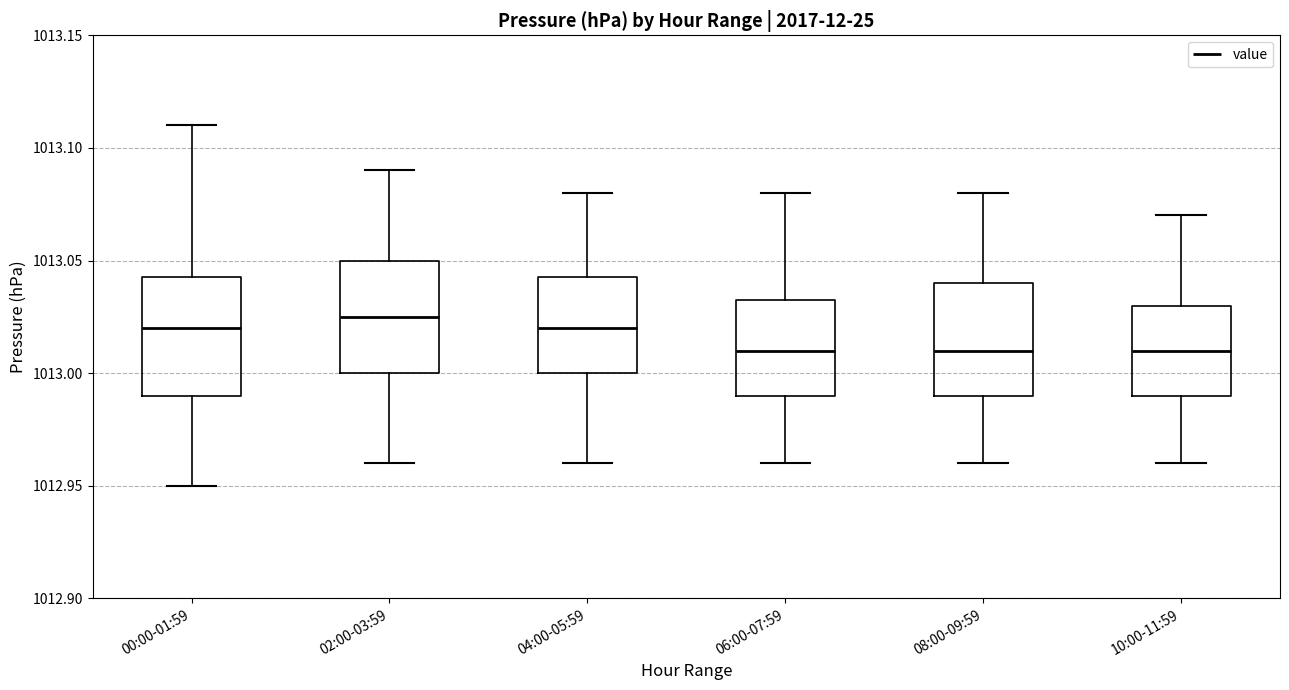

Reading left to right, transcribe this box plot: for each box, give where its median line is, the range the box spans, and where its two whiskers end, as read against the y-axis. The values are not printed on the chart, so give them approximately, as read against the axis.

00:00-01:59: median 1013.020, box 1012.990 to 1013.045, whiskers 1012.950 to 1013.110
02:00-03:59: median 1013.025, box 1013.000 to 1013.050, whiskers 1012.960 to 1013.090
04:00-05:59: median 1013.020, box 1013.000 to 1013.045, whiskers 1012.960 to 1013.080
06:00-07:59: median 1013.010, box 1012.990 to 1013.035, whiskers 1012.960 to 1013.080
08:00-09:59: median 1013.010, box 1012.990 to 1013.040, whiskers 1012.960 to 1013.080
10:00-11:59: median 1013.010, box 1012.990 to 1013.030, whiskers 1012.960 to 1013.070